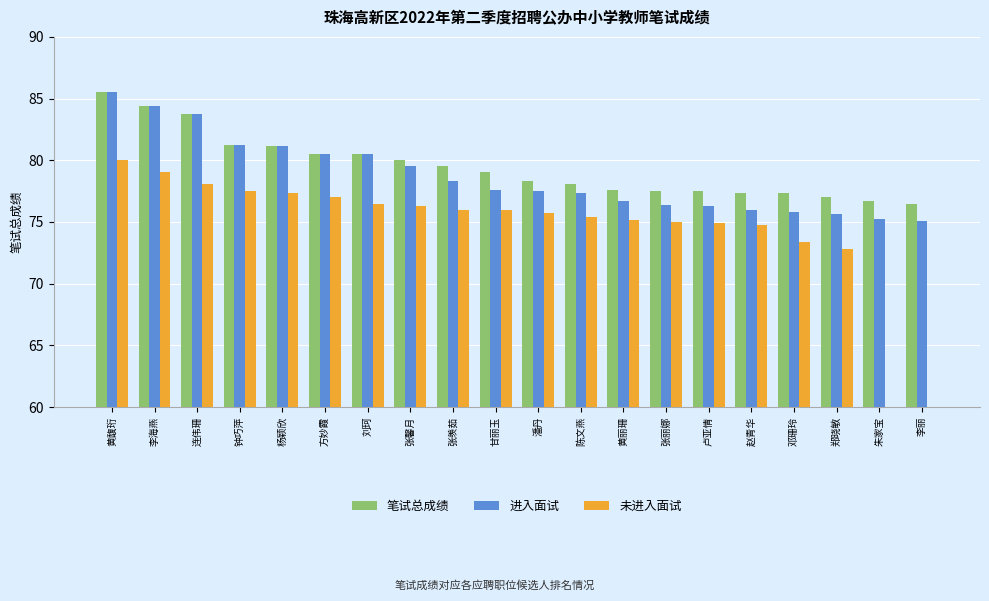

How many bars are there in total?

60